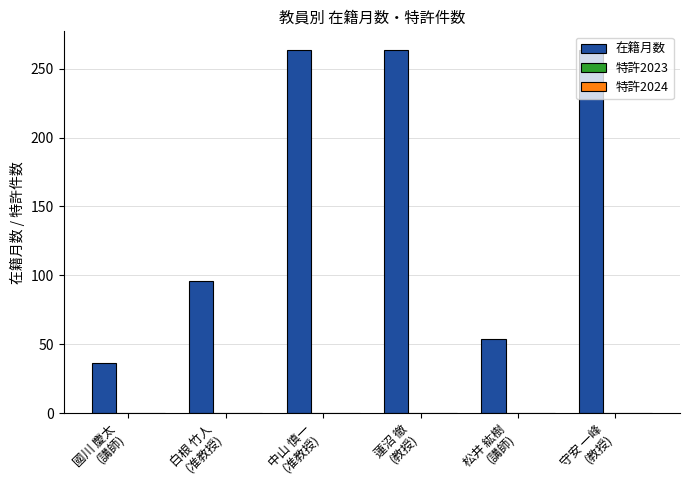

What is the smallest value displayed?

36